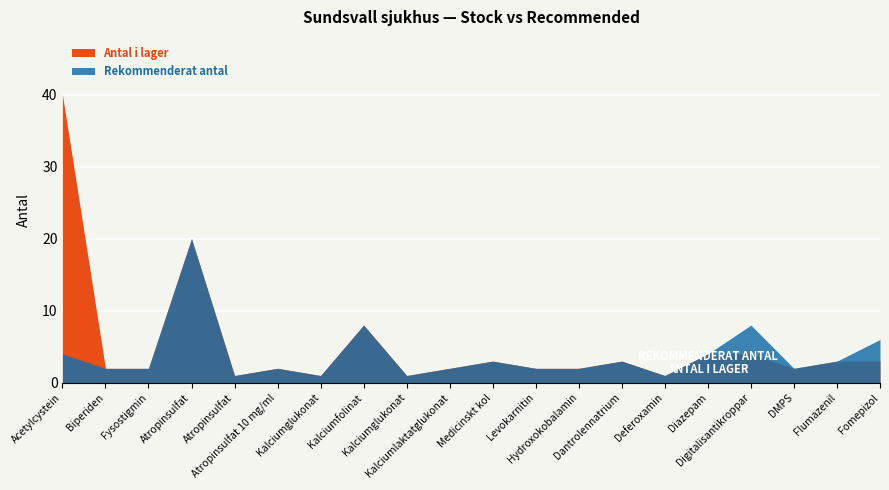

Does the chart display data point markers on the line(s)?

No